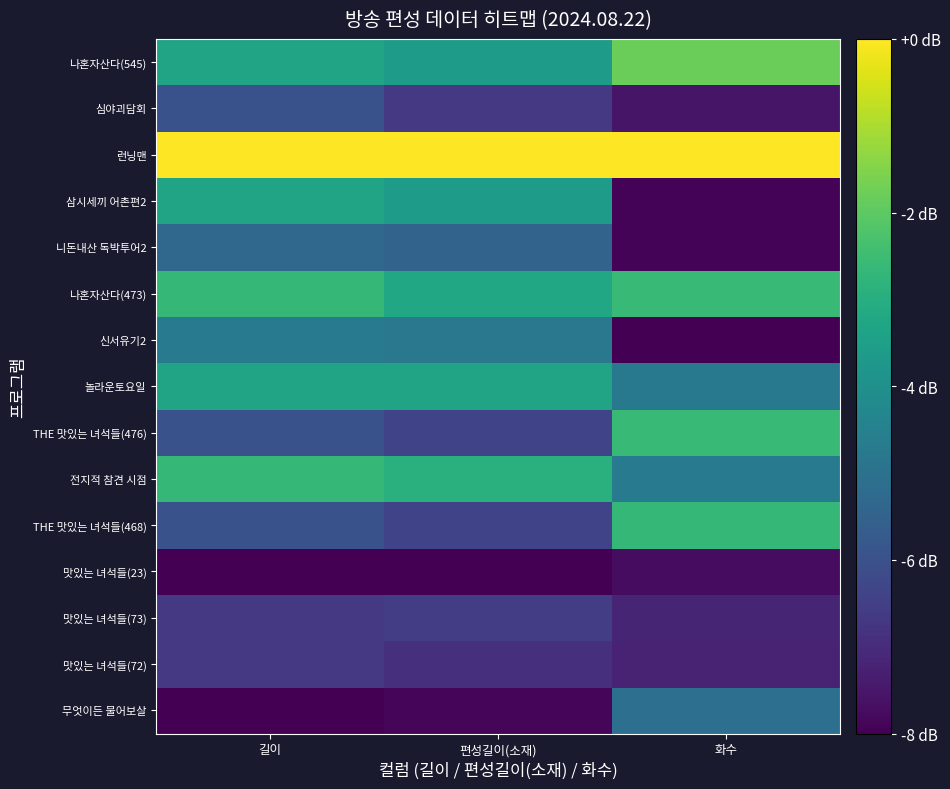

Between 화수 and 길이, which is larger?

화수